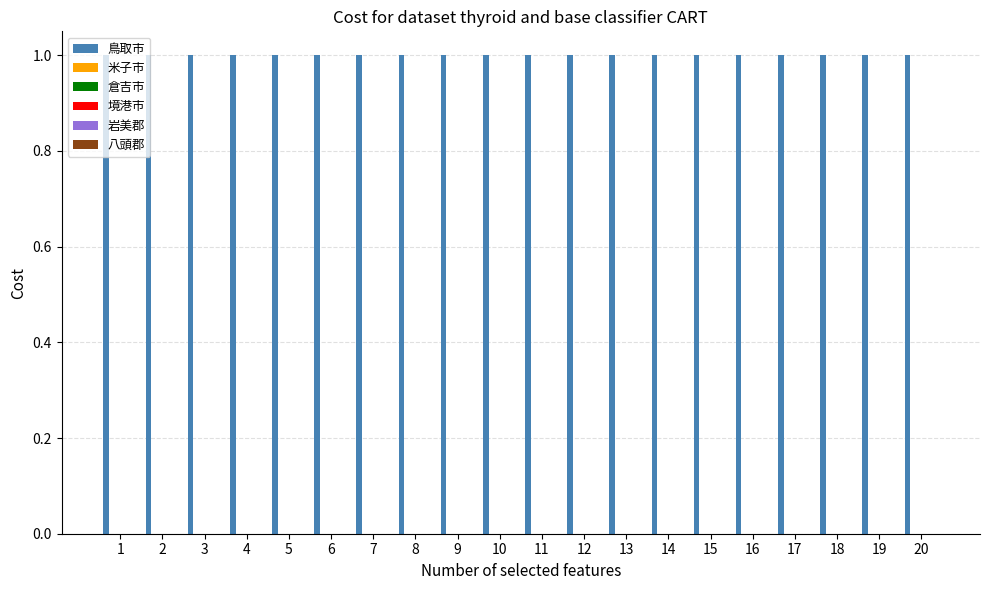

Reading left to right, what are all the values shown in this chart?

鳥取市: 1	1	1	1	1	1	1	1	1	1	1	1	1	1	1	1	1	1	1	1
米子市: 0	0	0	0	0	0	0	0	0	0	0	0	0	0	0	0	0	0	0	0
倉吉市: 0	0	0	0	0	0	0	0	0	0	0	0	0	0	0	0	0	0	0	0
境港市: 0	0	0	0	0	0	0	0	0	0	0	0	0	0	0	0	0	0	0	0
岩美郡: 0	0	0	0	0	0	0	0	0	0	0	0	0	0	0	0	0	0	0	0
八頭郡: 0	0	0	0	0	0	0	0	0	0	0	0	0	0	0	0	0	0	0	0